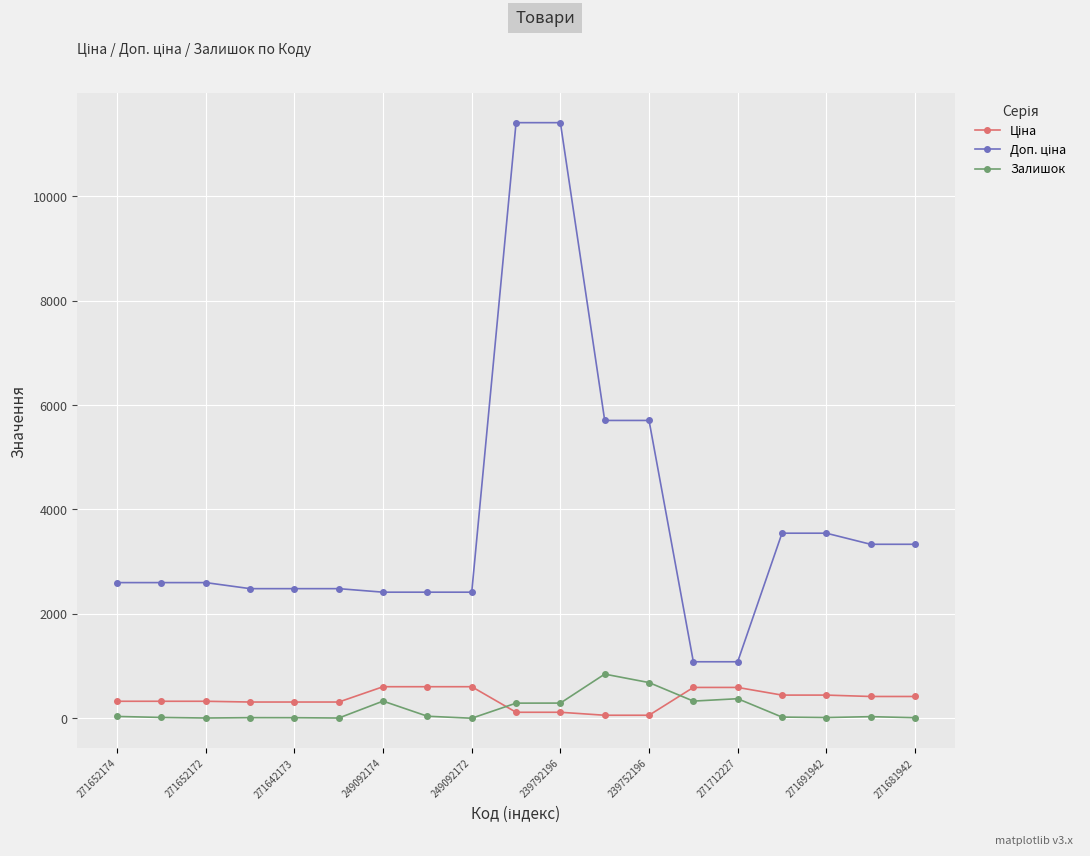

What is the difference between the maximum and minimum values in the Залишок series?

845.0